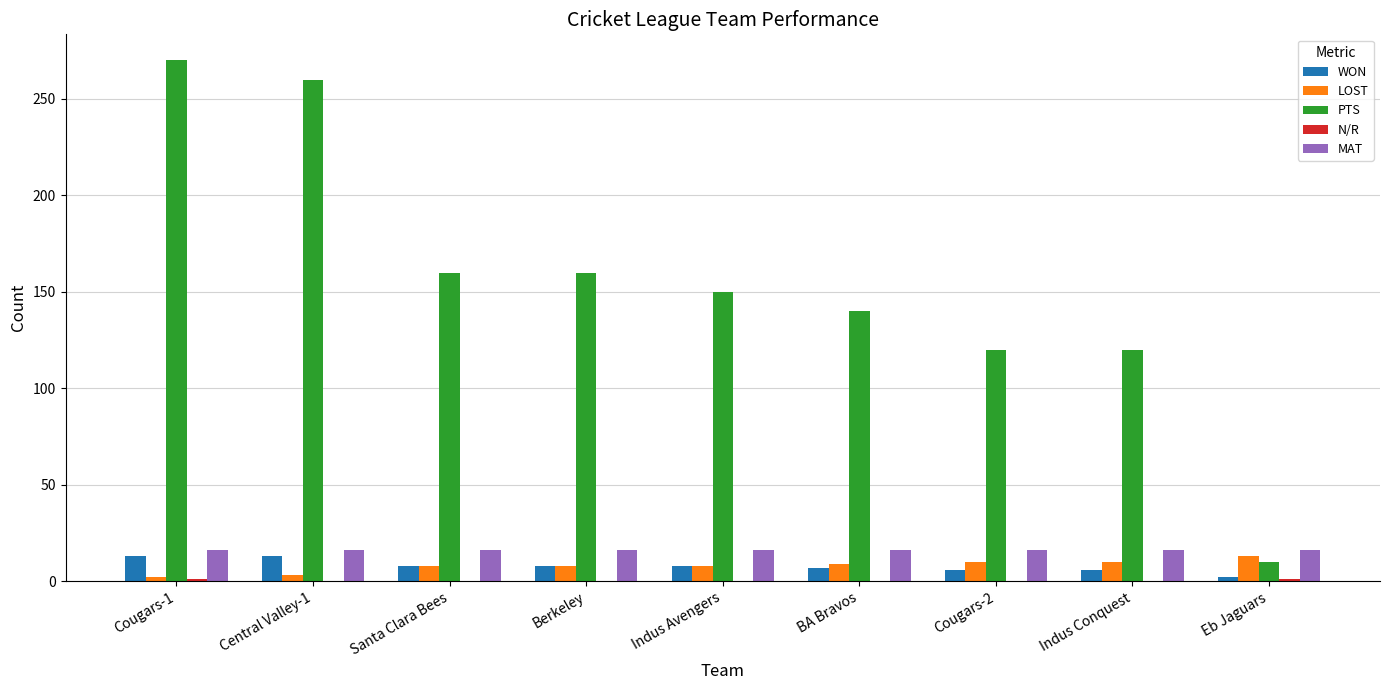

The value of MAT at Cougars-1 is 16. True or false?

True